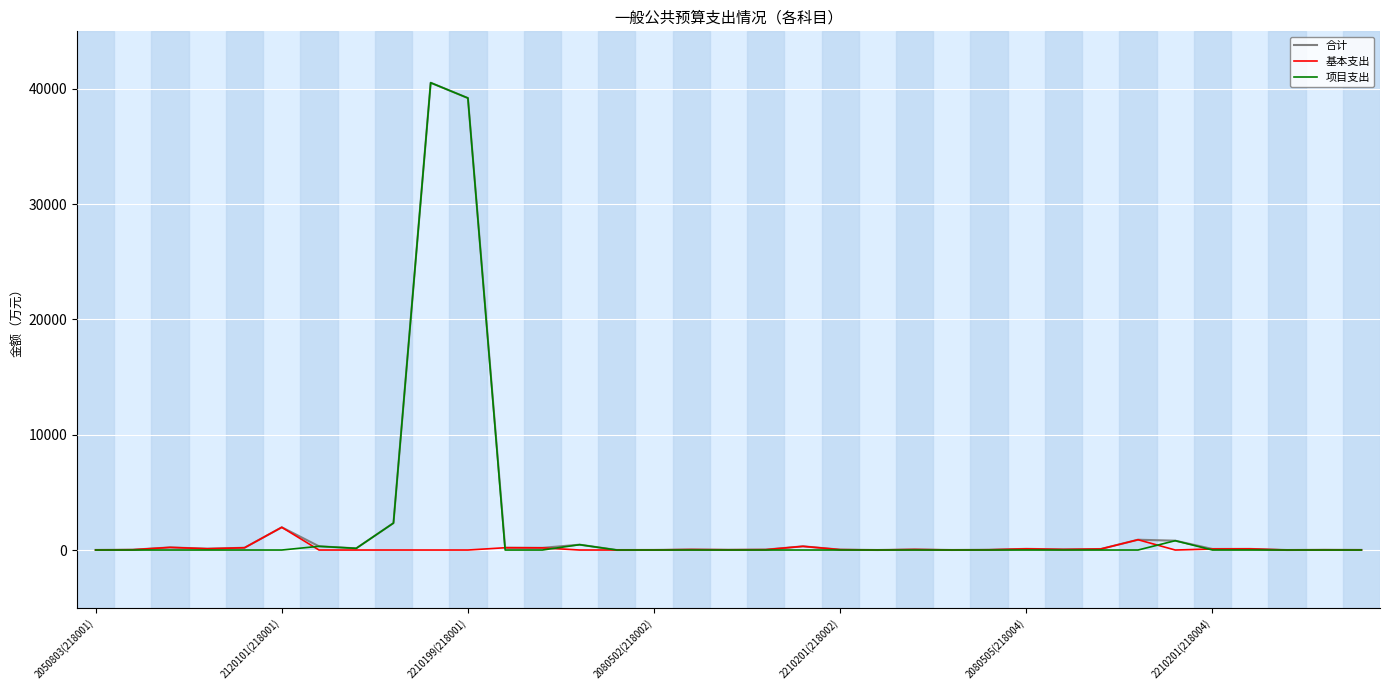

What is the highest value of the 项目支出 series?

40539.0